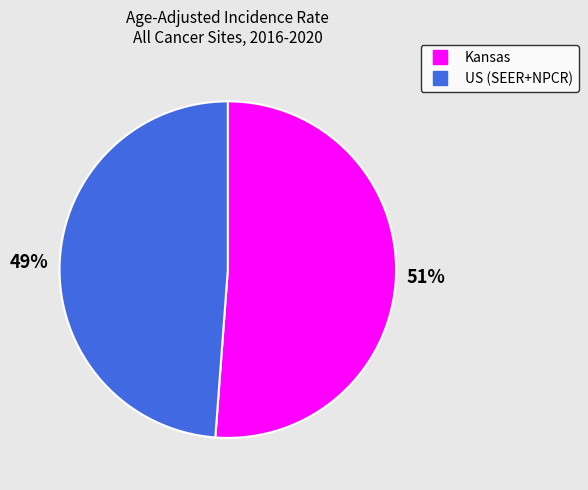

Is it true that Kansas is 51% of the pie?

True